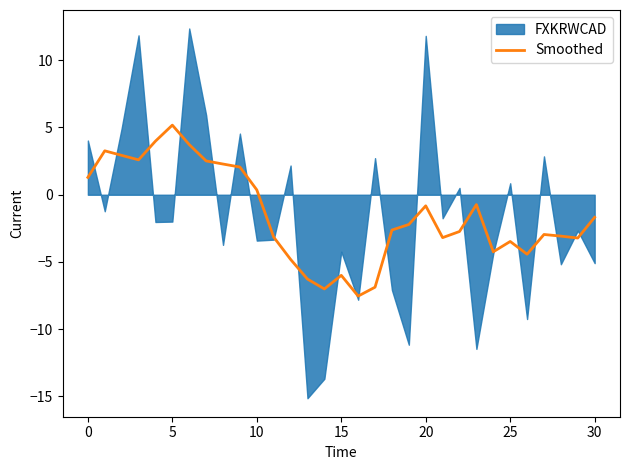

True or false: there are more than 2 points higher than both neighbors.

True